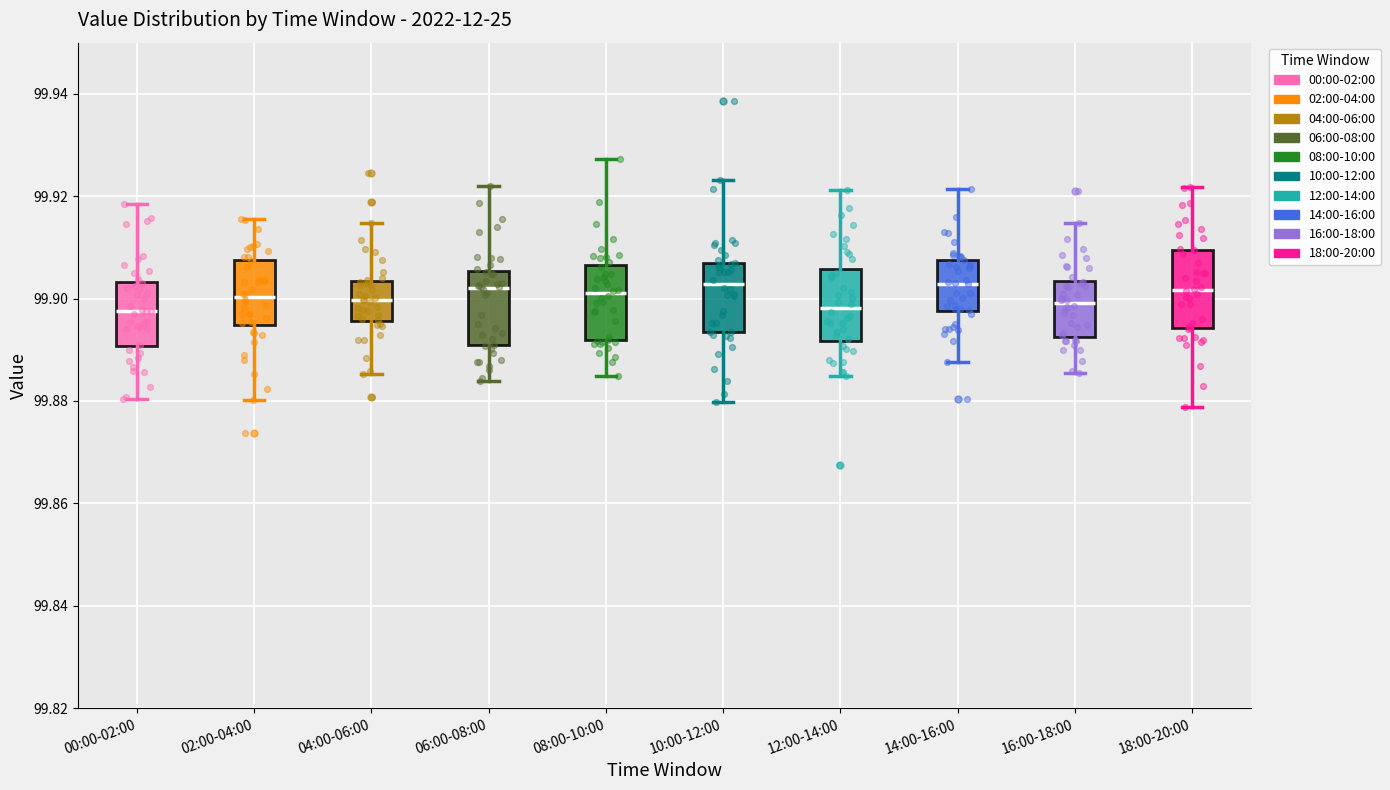

Where is the lower edge of the box for 04:00-06:00 on the y-axis? The values are not printed on the chart, so give them approximately, as read against the axis.

99.896